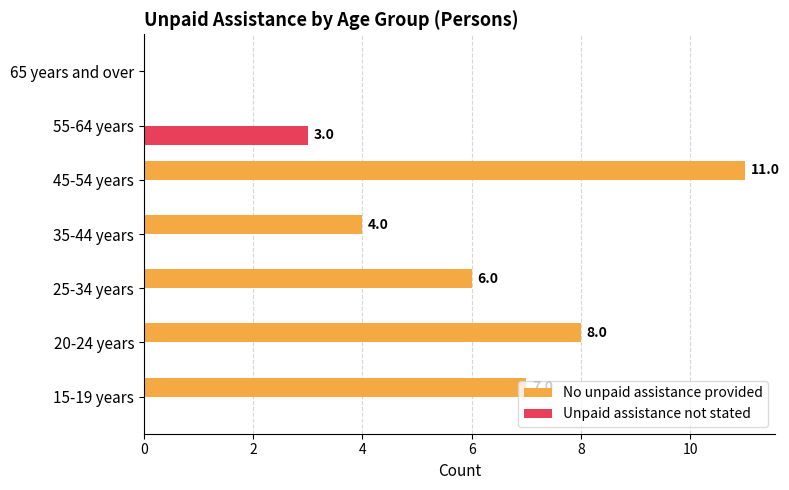

What are all the series names shown in the legend?

No unpaid assistance provided, Unpaid assistance not stated